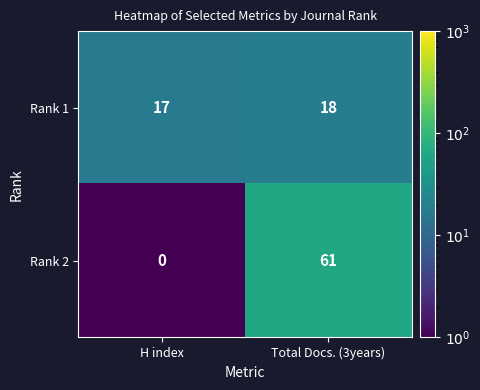

Reading left to right, list all the values displayed in this chart.

Rank 1: H index=17	Total Docs. (3years)=18
Rank 2: H index=0	Total Docs. (3years)=61